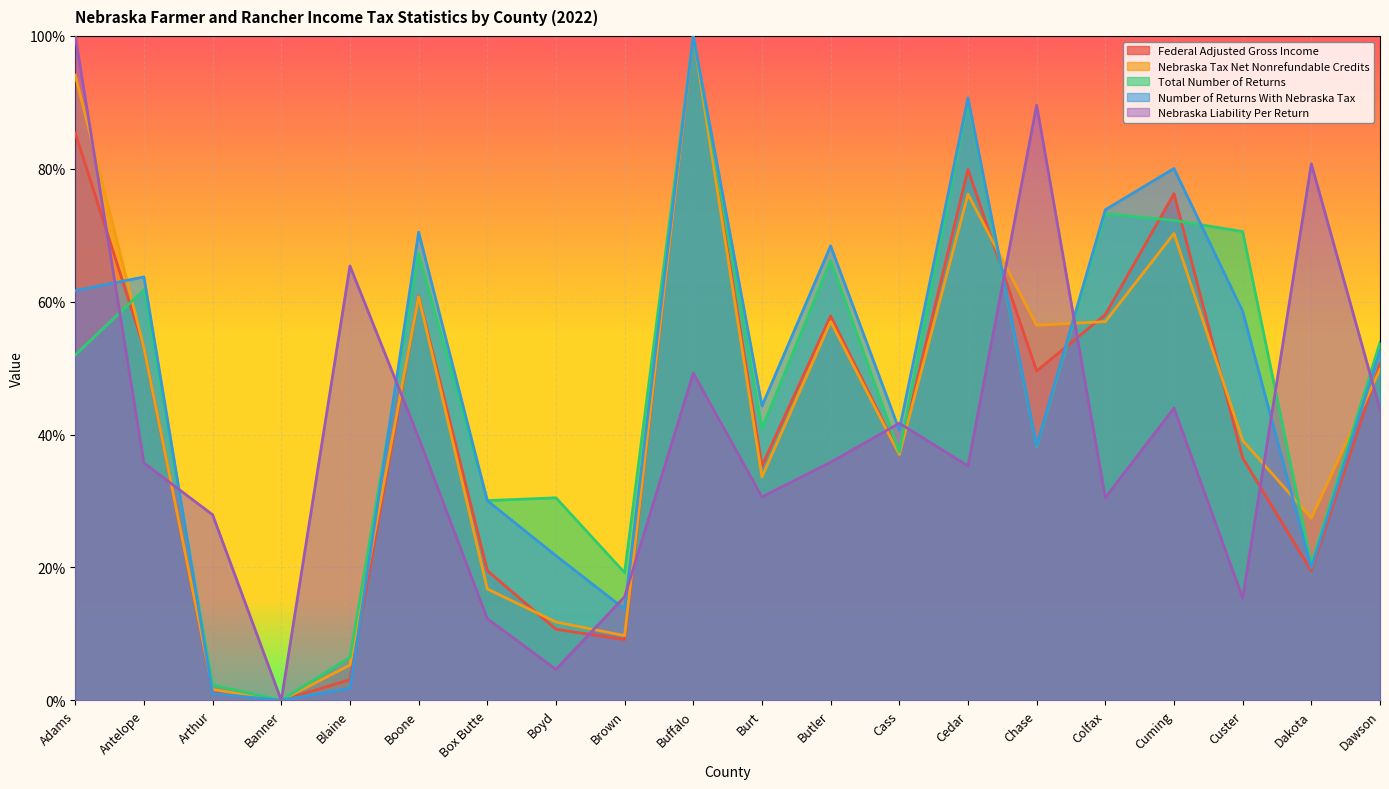

The value of Total Number of Returns at Dakota is 0.2. True or false?

True